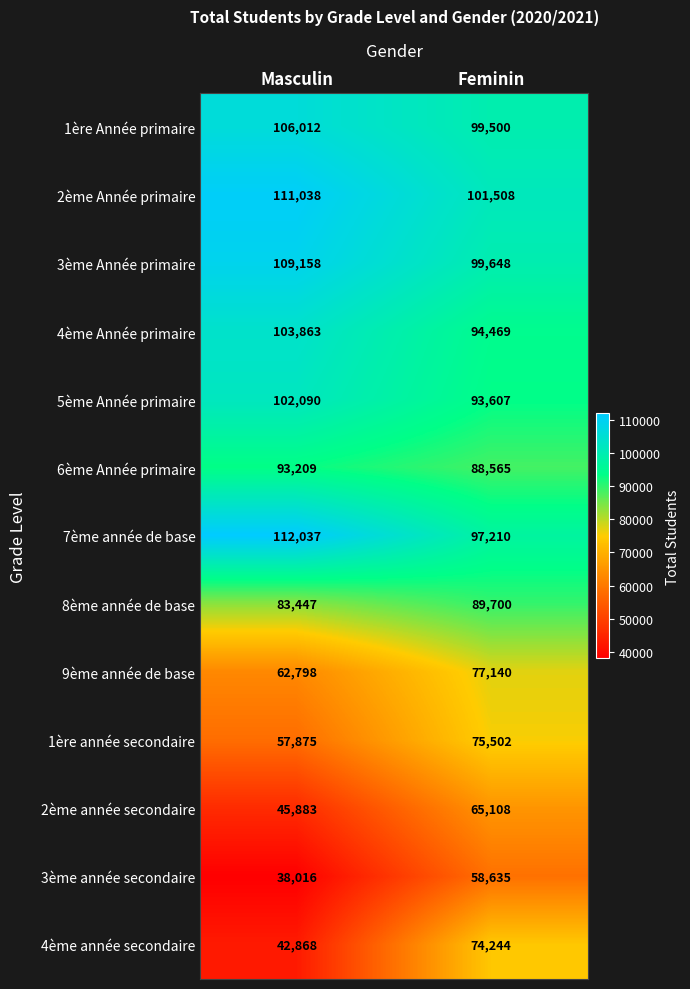

What is the sum of all 3ème Année primaire values?

208806